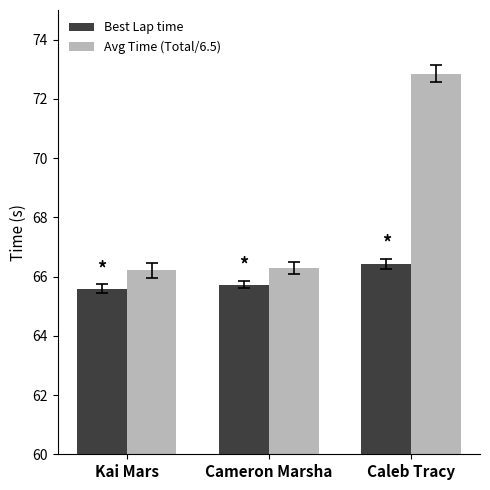

What is the difference between the highest and lowest values at Cameron Marsha?

0.5